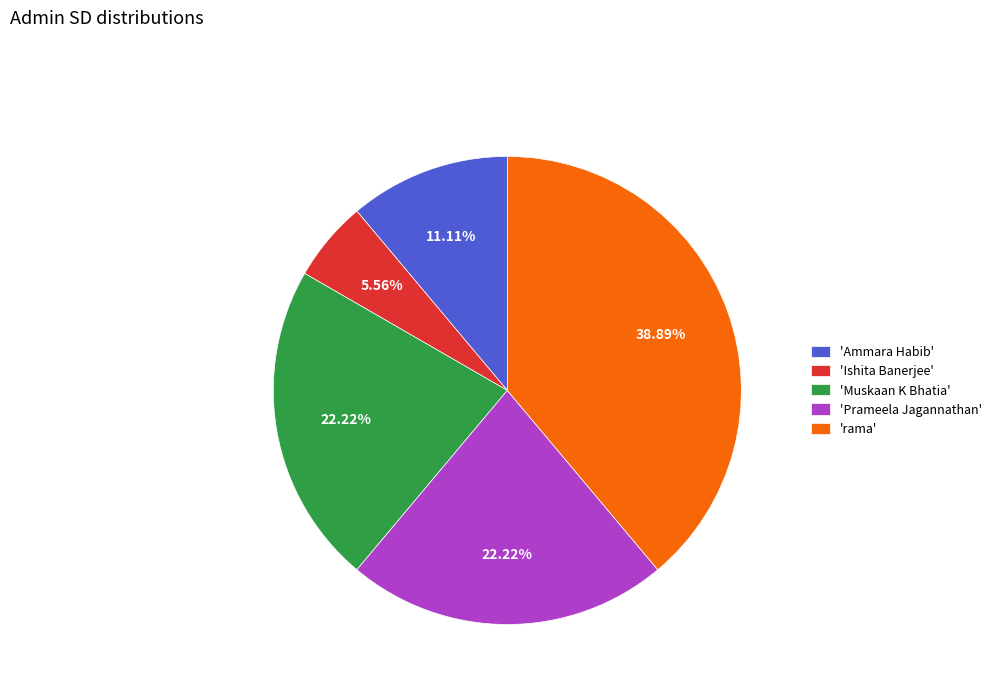

To the nearest percent, what is the average slice percentage?

20%